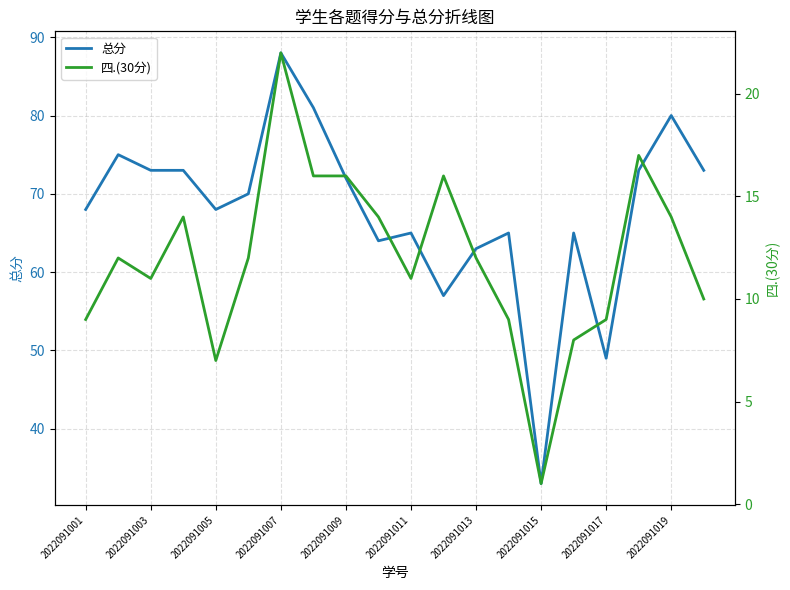

Is it true that 总分 equals 72 at 2022091009?

True